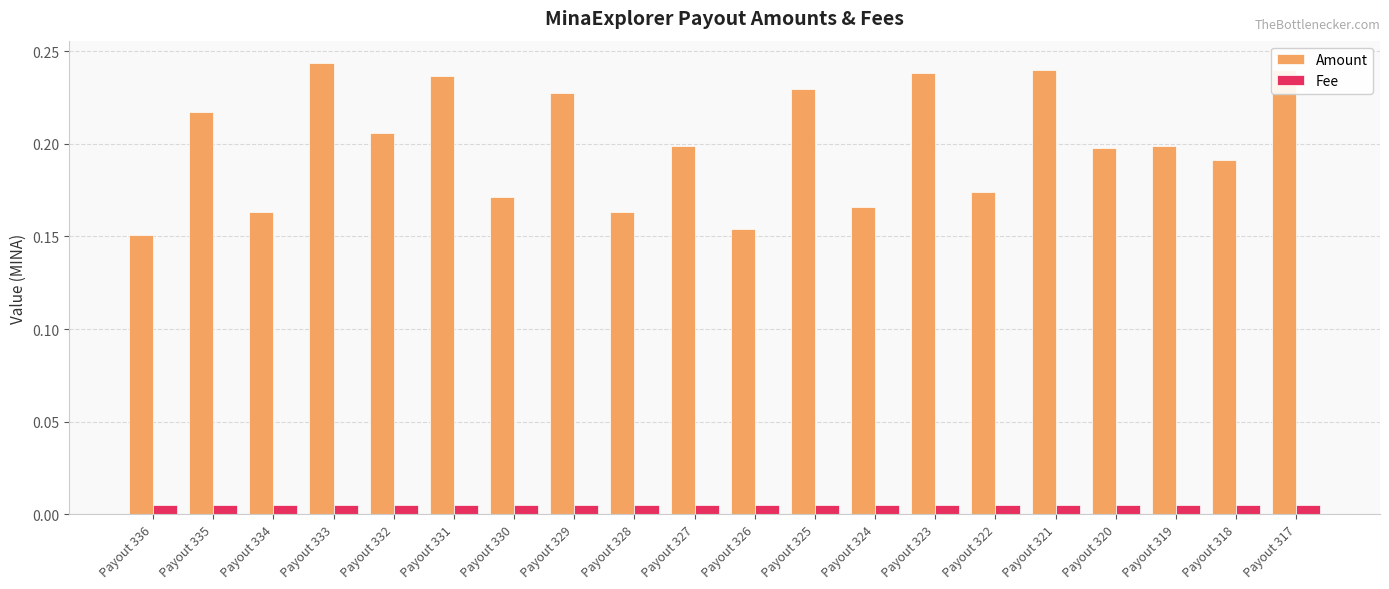

Rank the series by their maximum value, from highest to lowest.

Amount, Fee